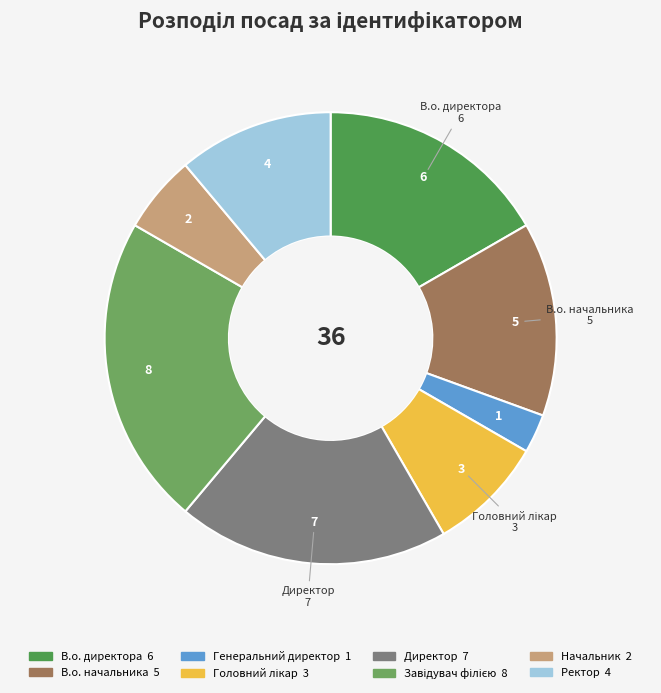

What percentage is the В.о. начальника slice, to the nearest percent?

14%